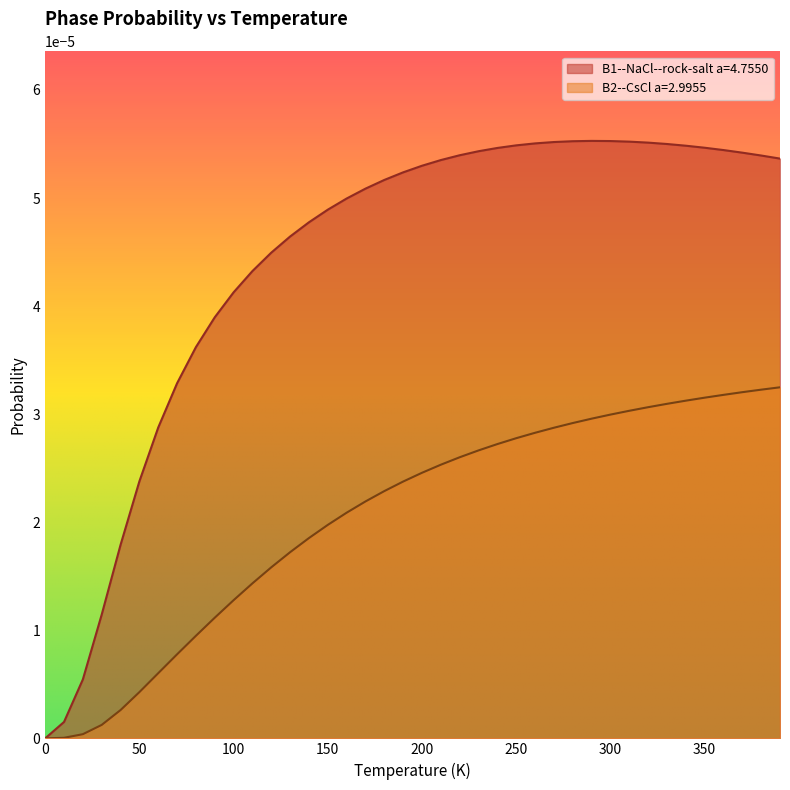

Count the number of categories in the chart.

40